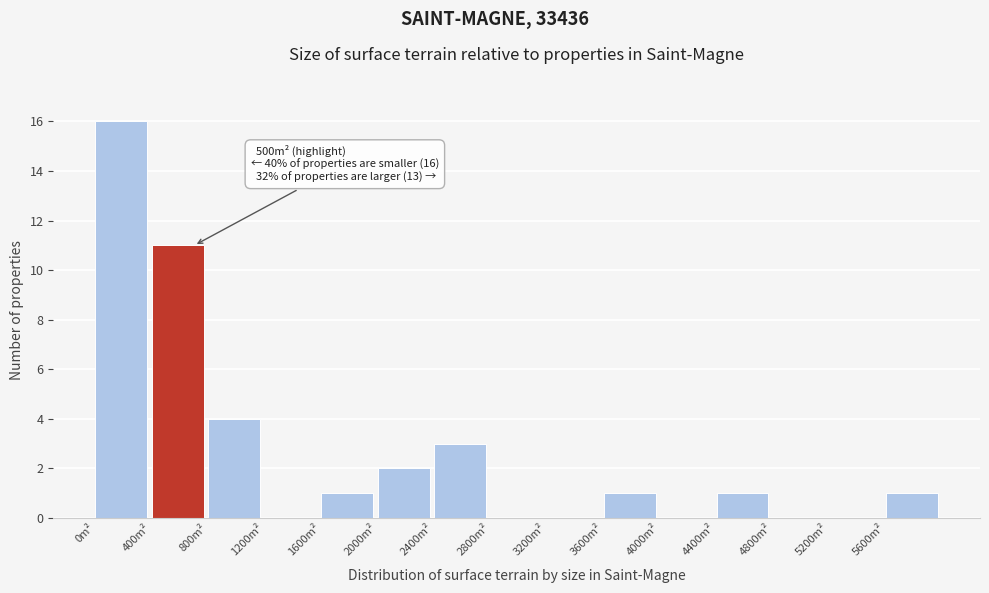

Over which range of the x-axis is the bar tallest?

0 to 400